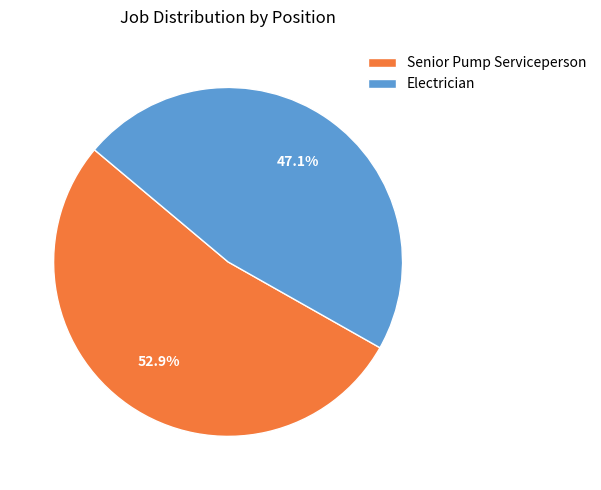

Rank the categories by value from lowest to highest.

Electrician, Senior Pump Serviceperson